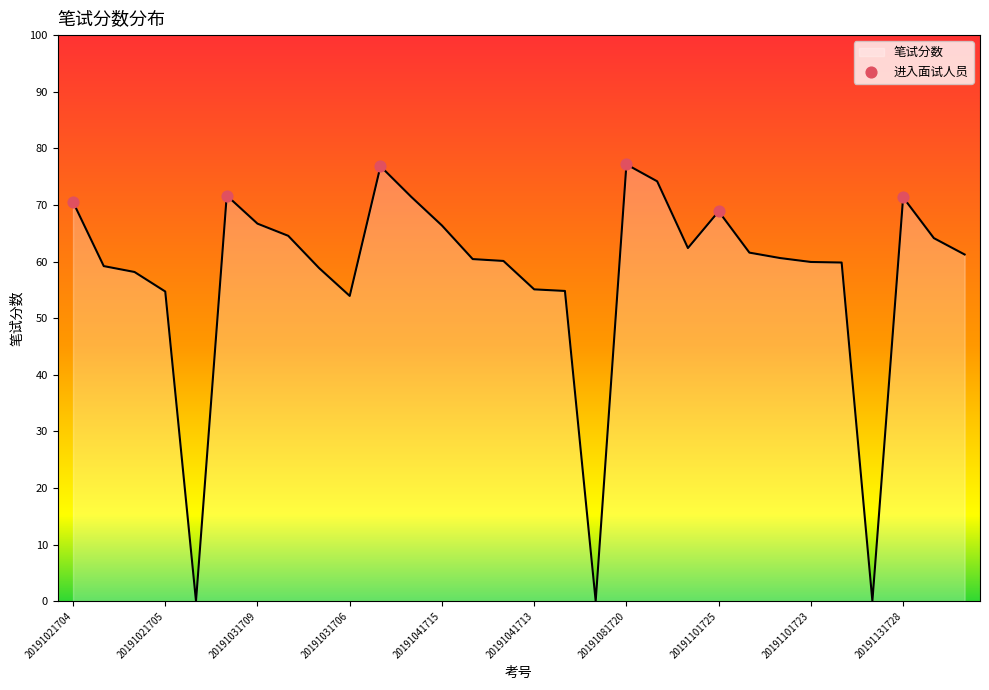

What is the difference between the maximum and minimum values?

77.2